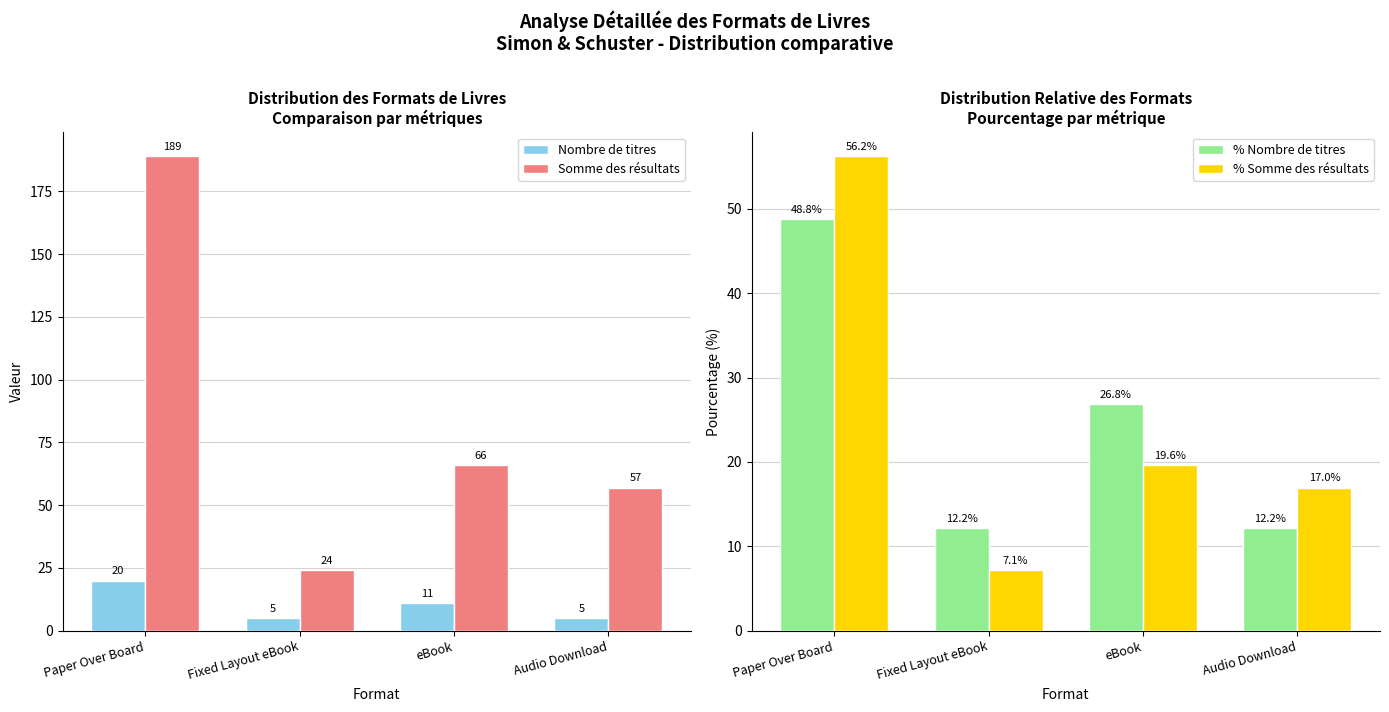

Which series has the widest spread of values?

Somme des résultats